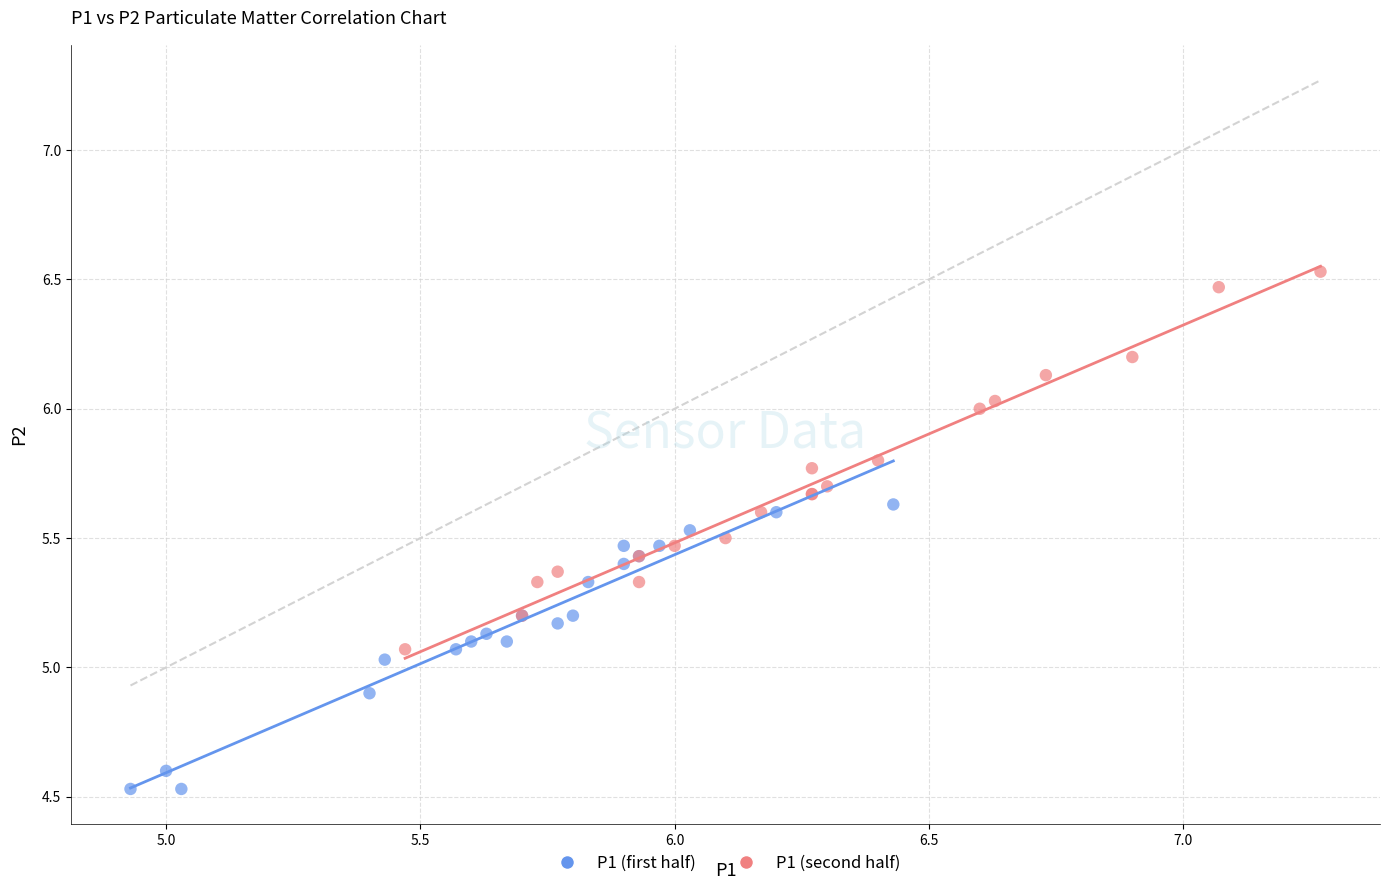

Which series contains the highest Y value?

P1 (second half)